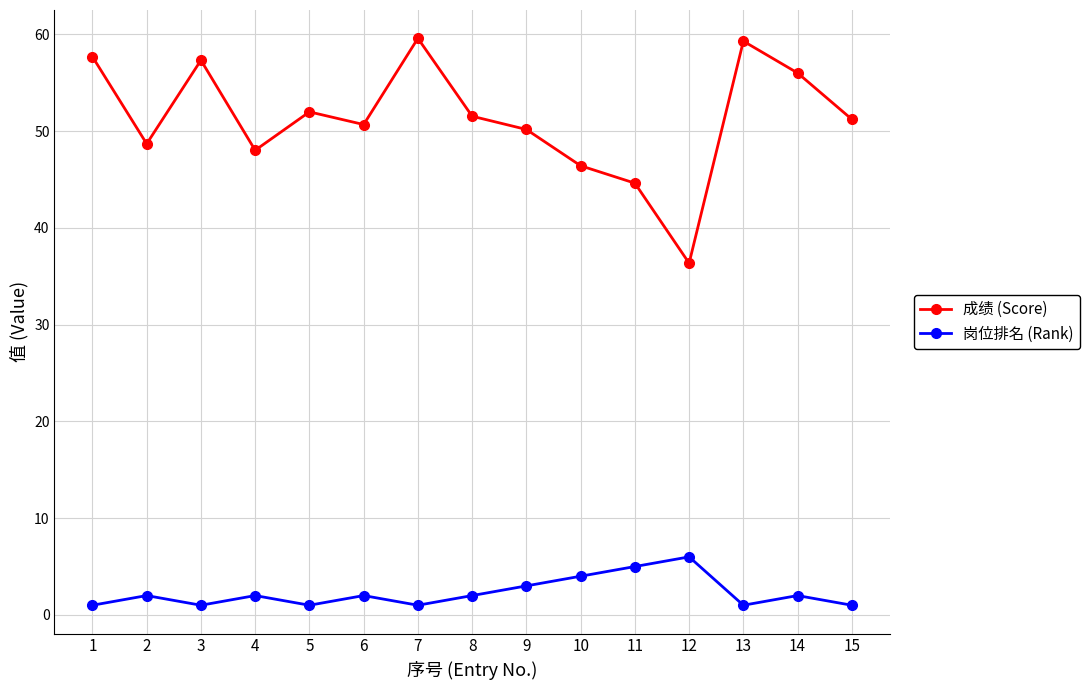

Is the value of 成绩 (Score) at 4 greater than the value of 岗位排名 (Rank) at 3?

Yes